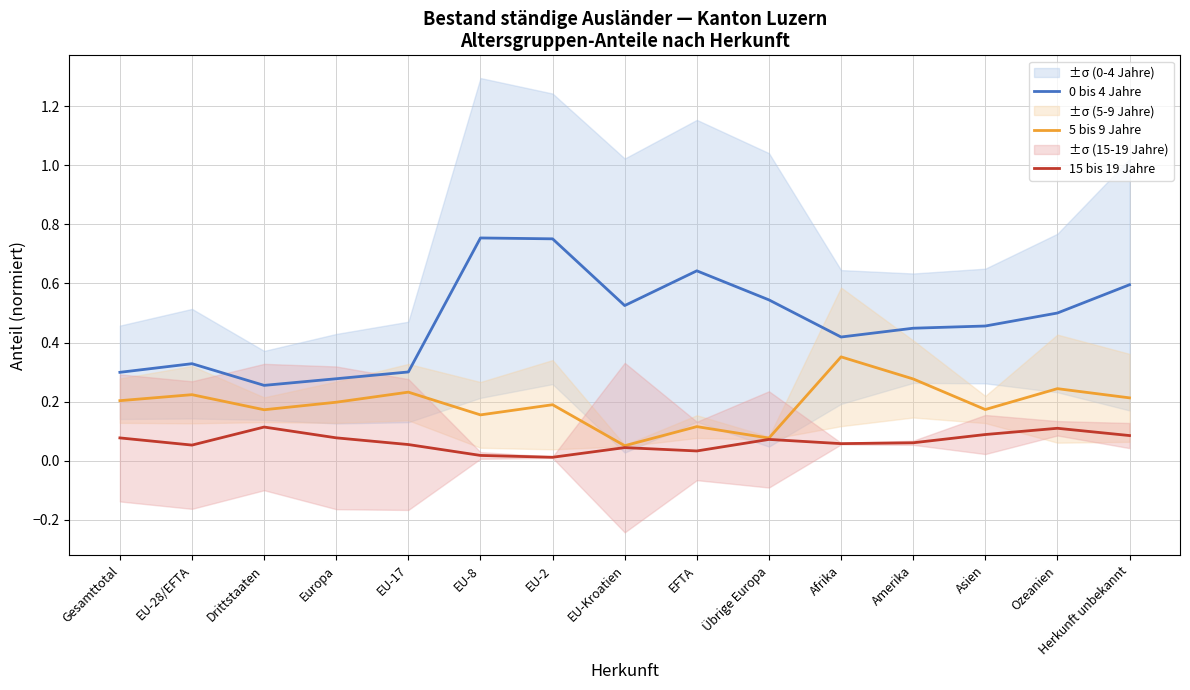

Which series changed the most between EFTA and Asien?

0 bis 4 Jahre